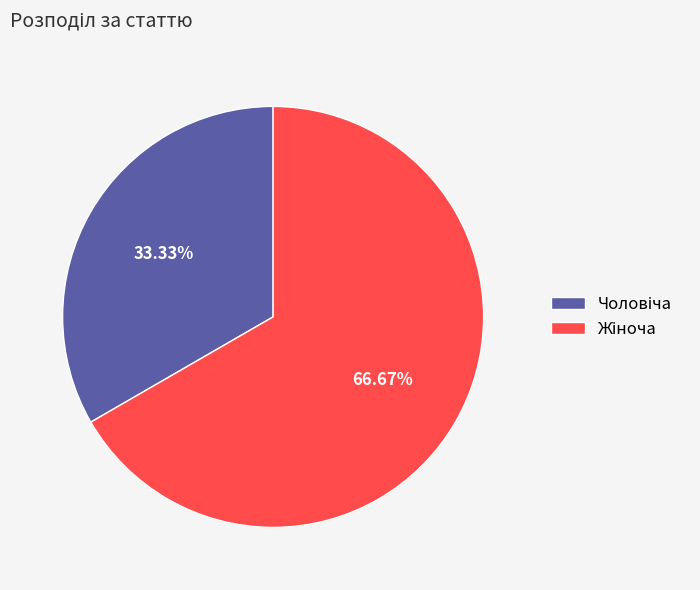

Does any single category account for the majority?

Yes